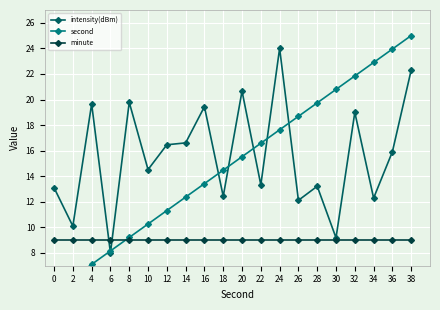

After their last crossing, which series has the higher values: minute or second?

second